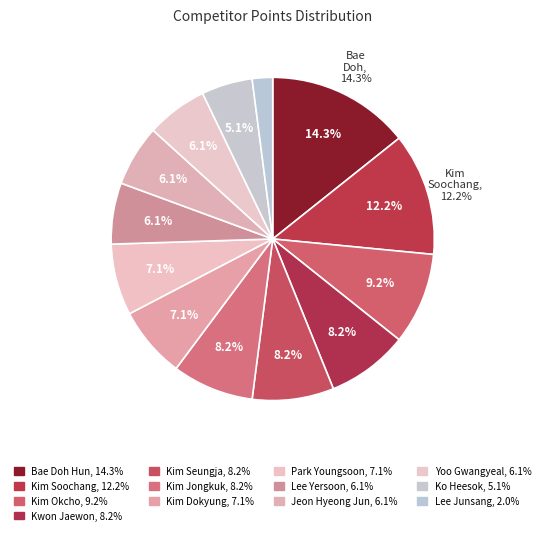

To the nearest percent, what is the average slice percentage?

8%